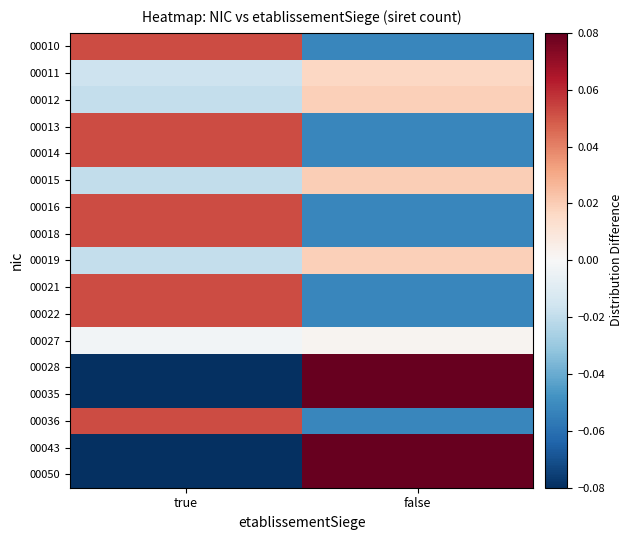

At which category does the chart reach its minimum across all series?

true